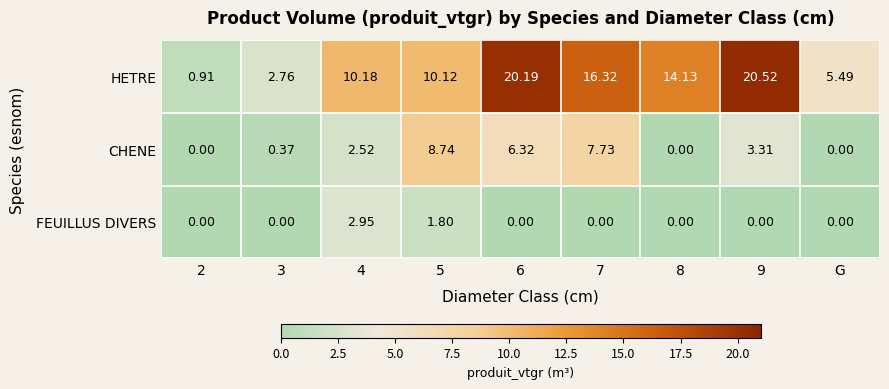

Is the value of FEUILLUS DIVERS at 6 greater than the value of HETRE at 9?

No